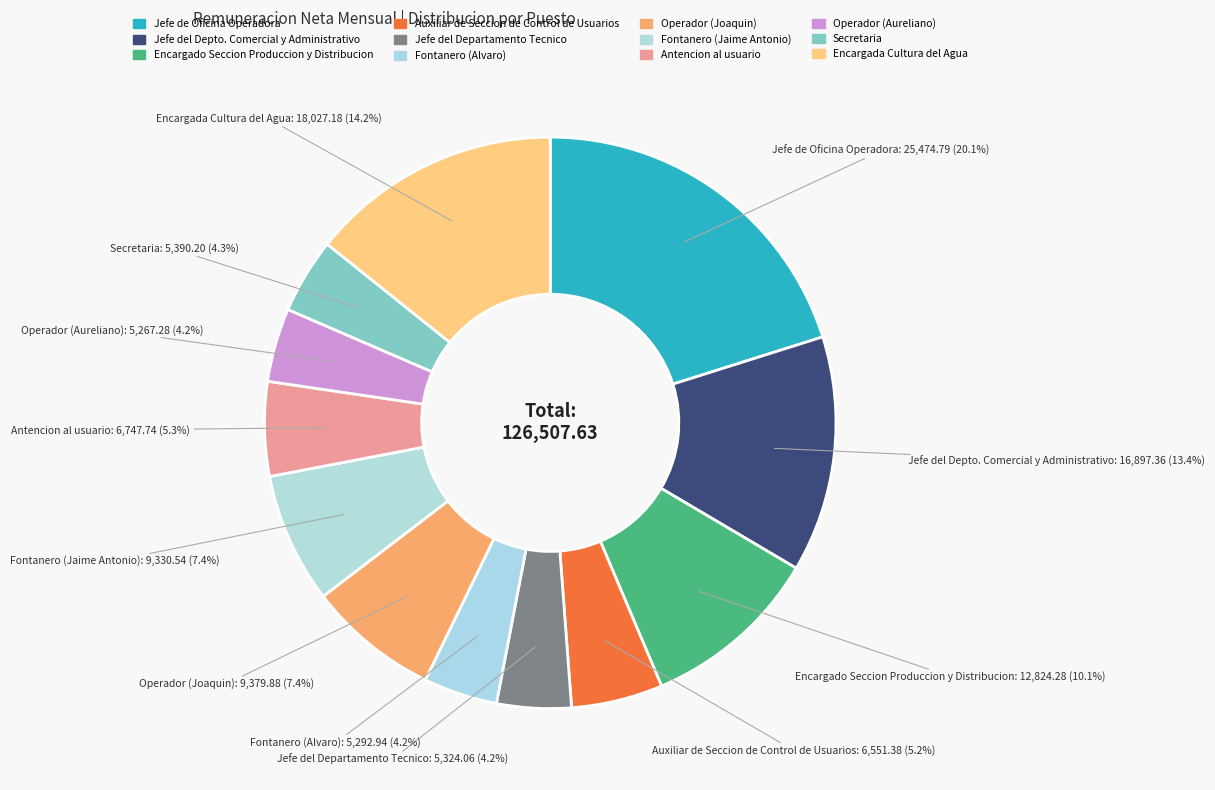

How many segments does this pie chart have?

12